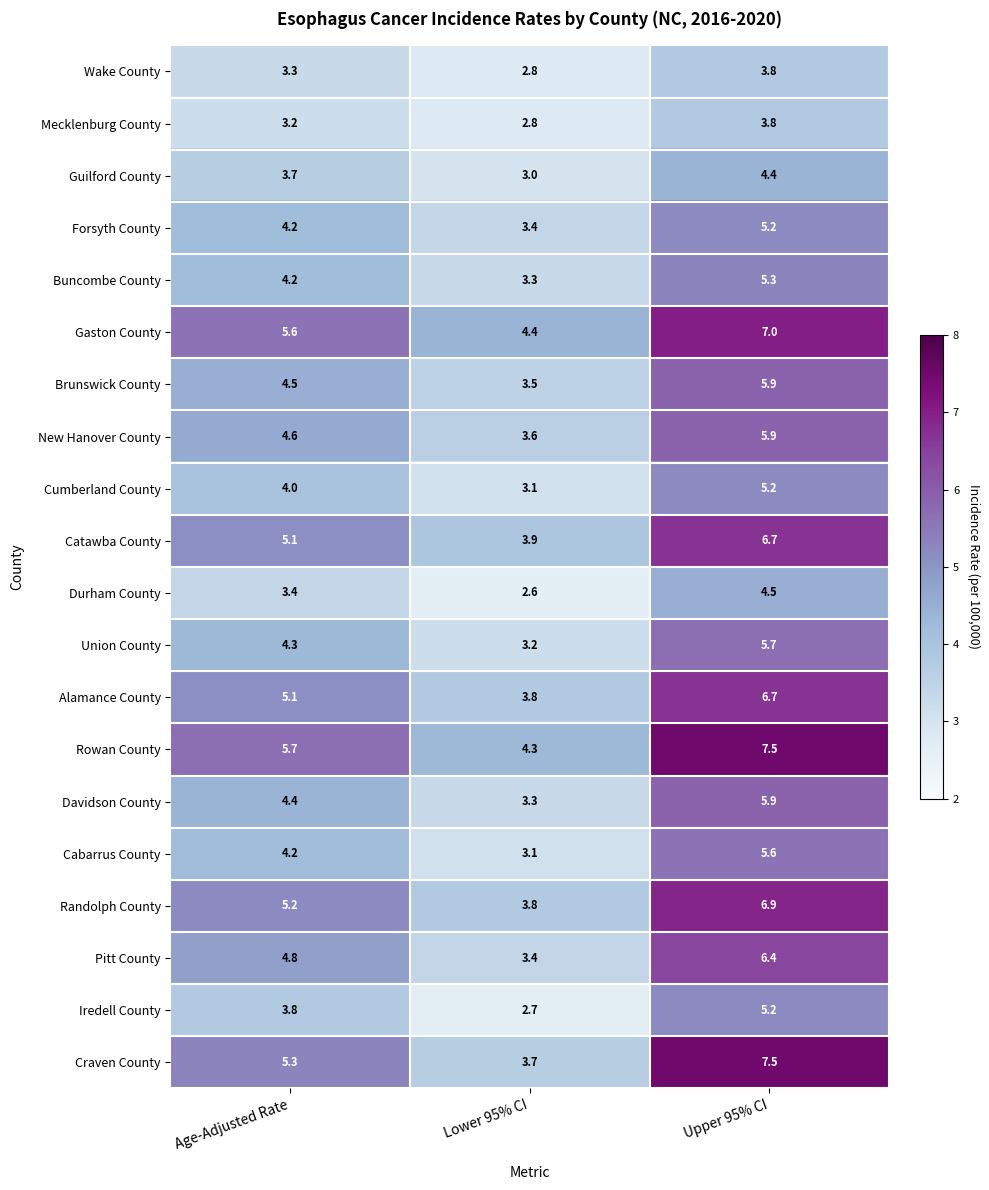

What is the smallest value displayed?

2.6